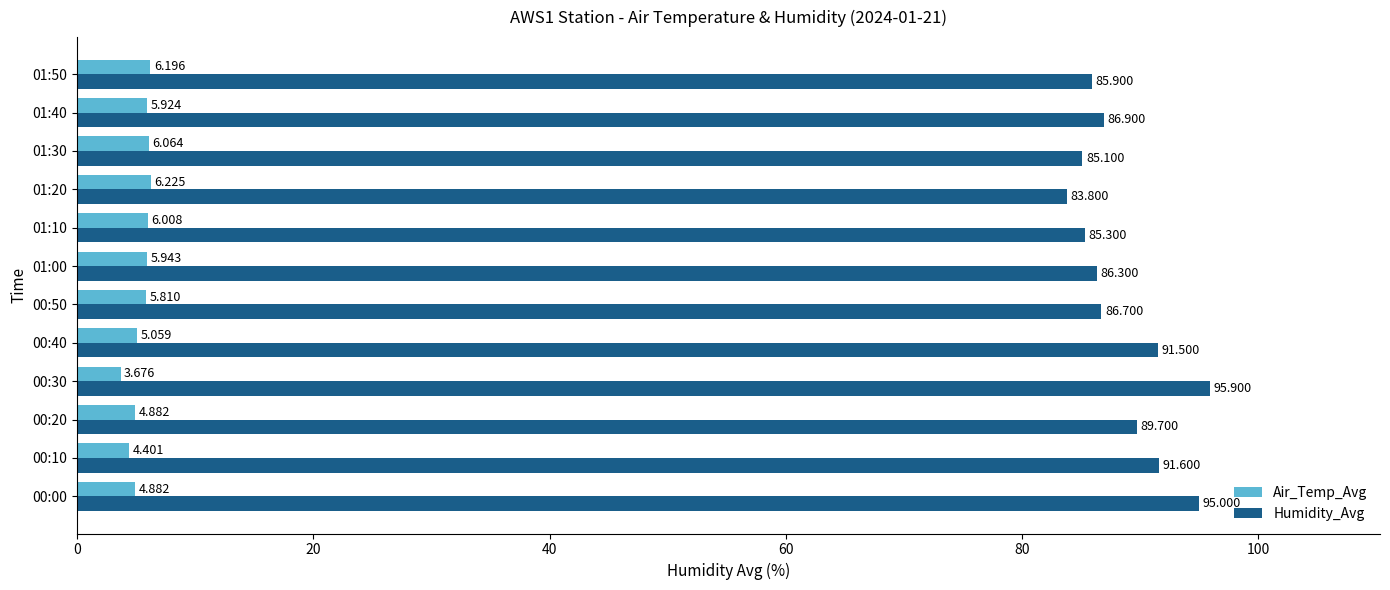

Which series has the largest total across all categories?

Humidity_Avg